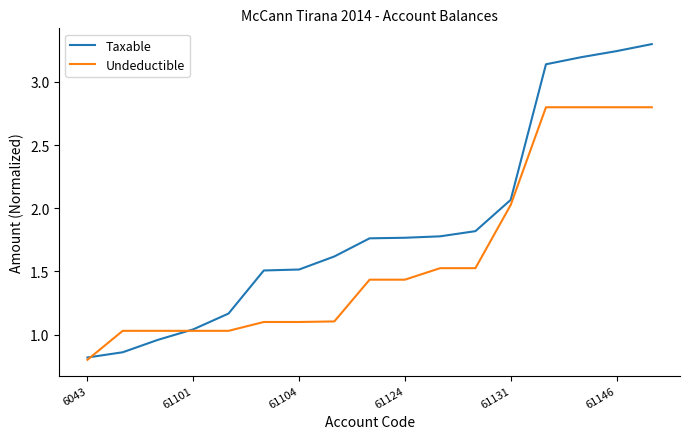

List the series in order of their peak value, highest first.

Taxable, Undeductible